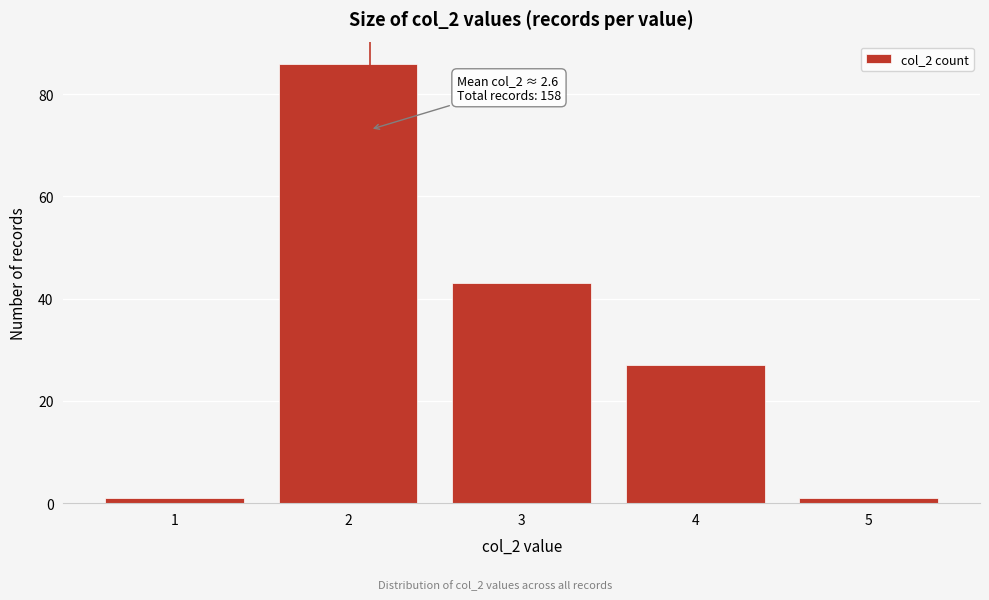

Reading left to right, transcribe all the data shown in this chart.

1	86	43	27	1